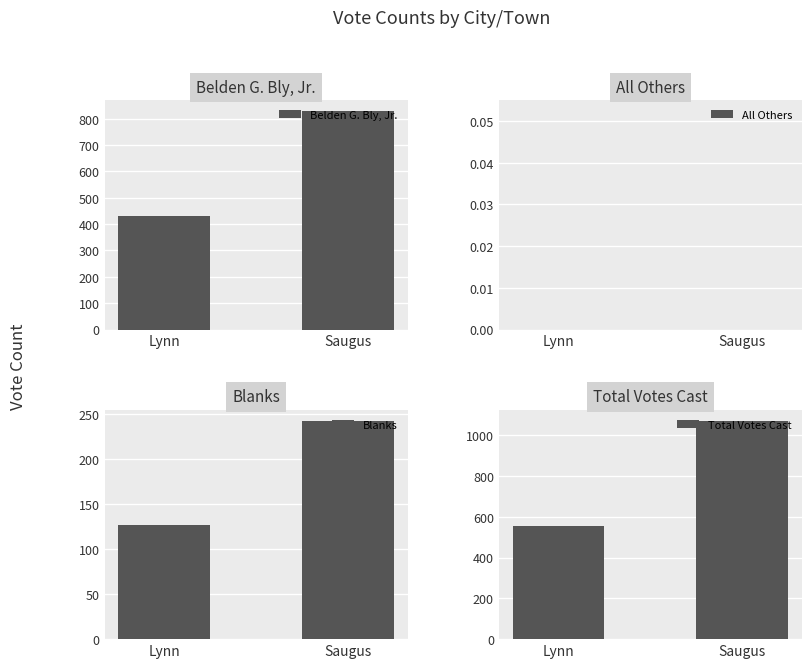

At Lynn, list the series in order from largest to smallest.

Total Votes Cast, Belden G. Bly, Jr., Blanks, All Others